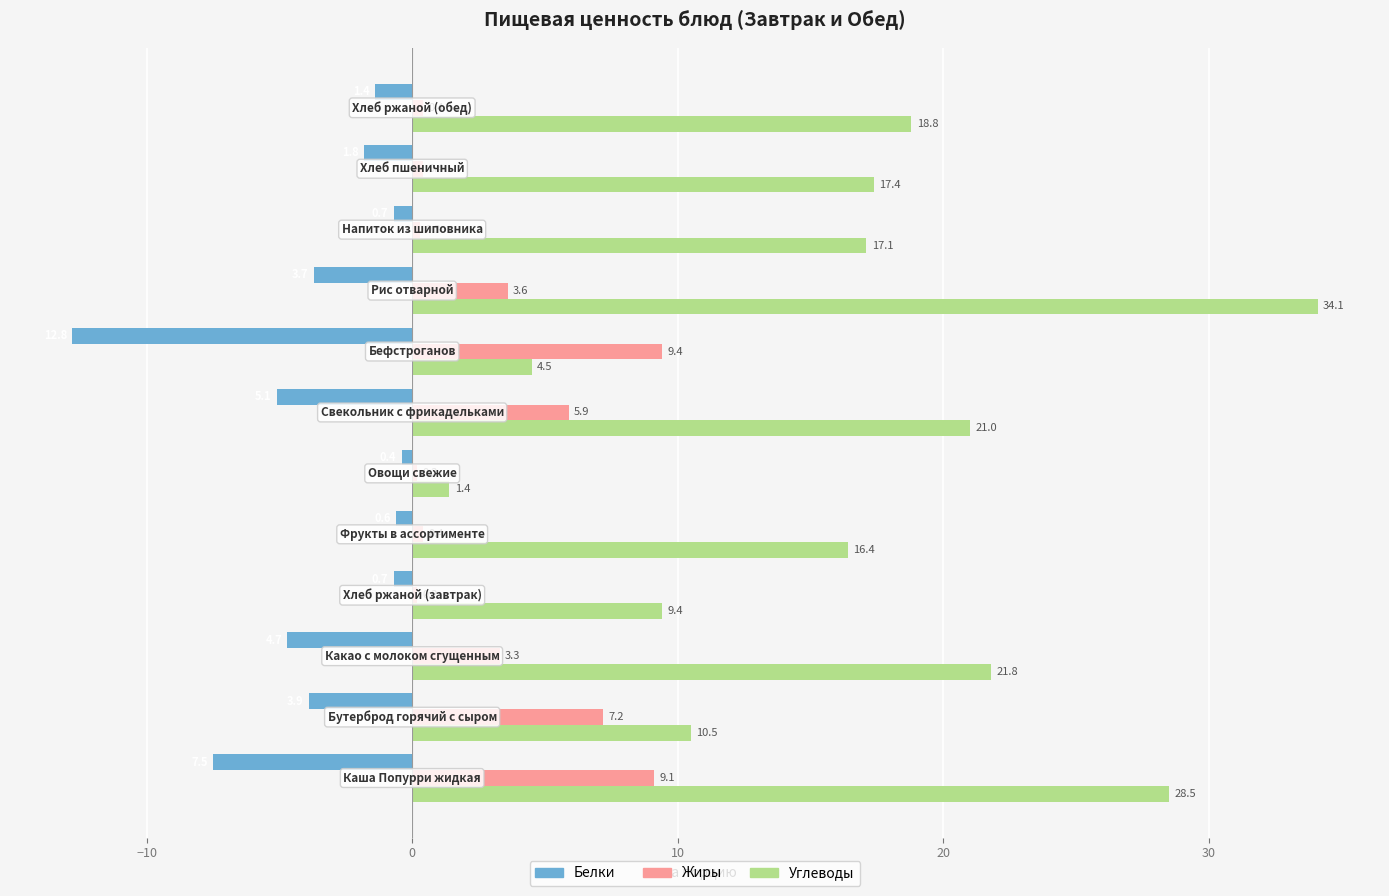

At how many categories does at least one series exceed 0?

12